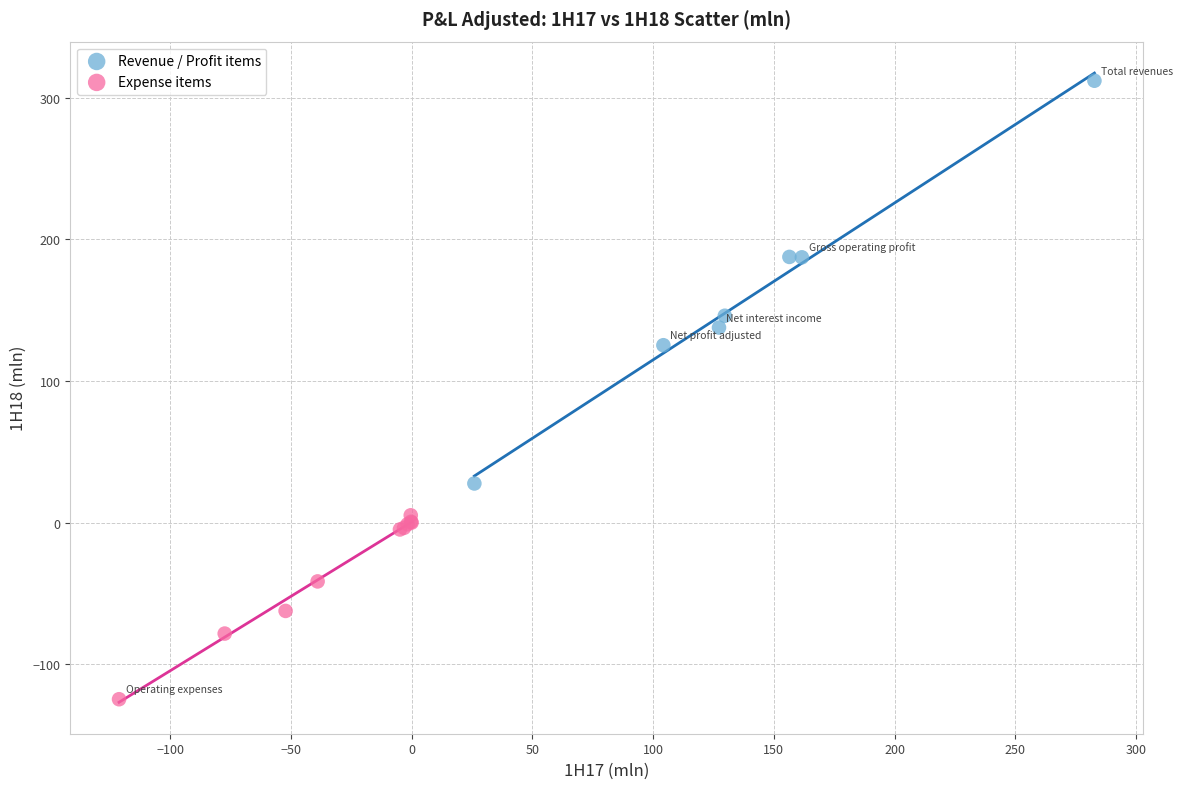

Which series contains the highest Y value?

Revenue / Profit items